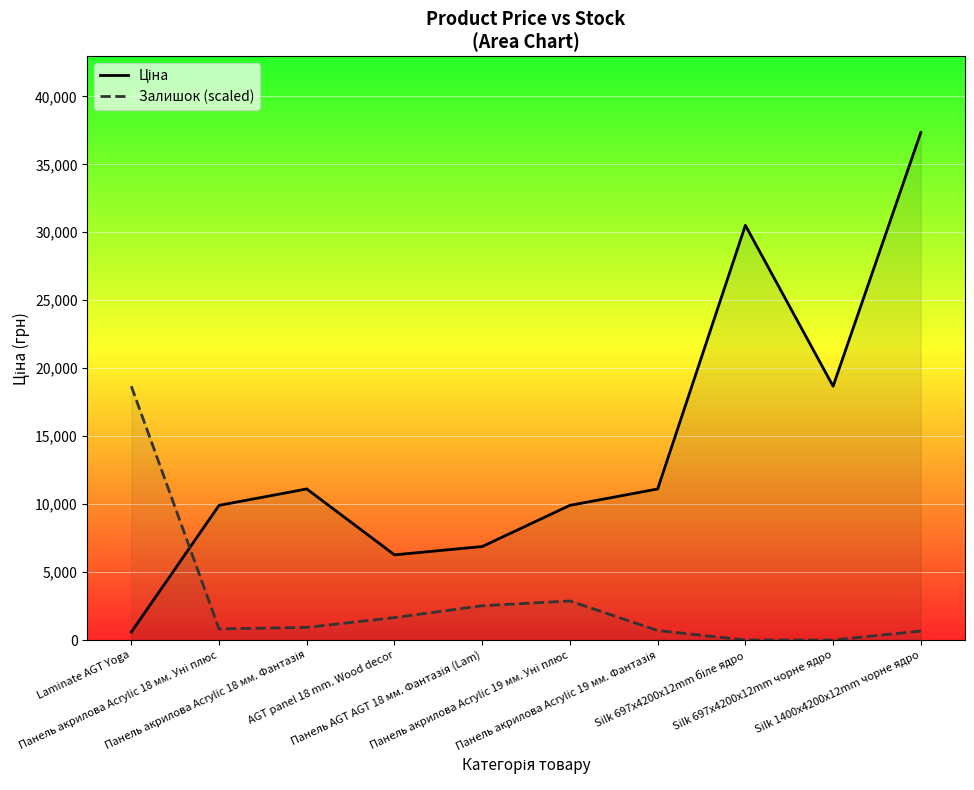

At which category is the sum across all series the highest?

Silk 1400x4200x12mm чорне ядро